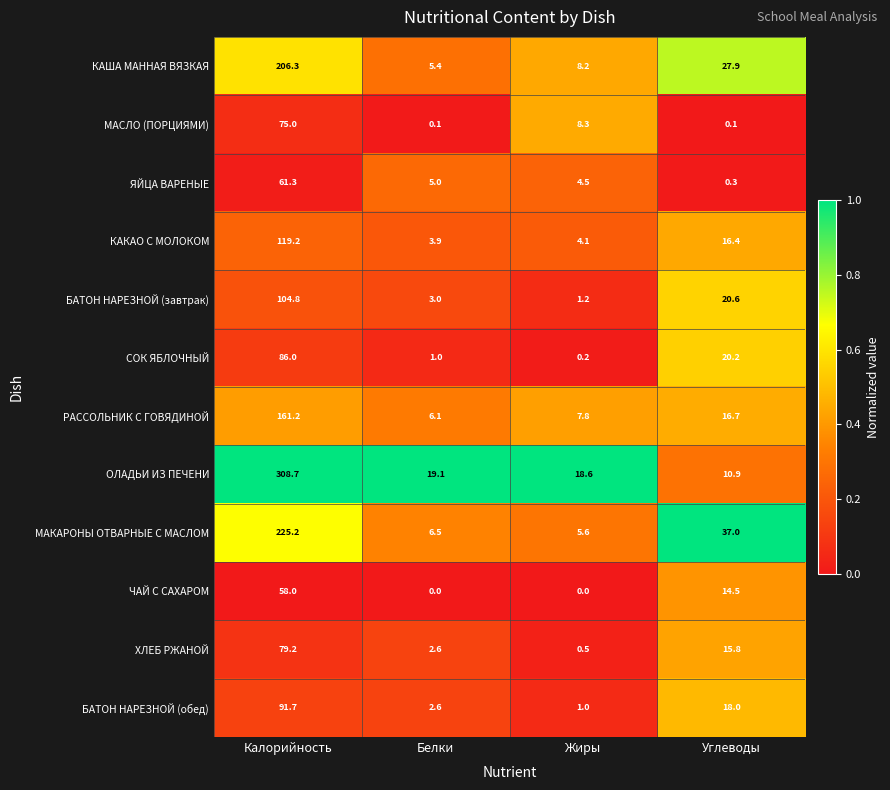

True or false: РАССОЛЬНИК С ГОВЯДИНОЙ has a value of 161.2 at Калорийность.

True